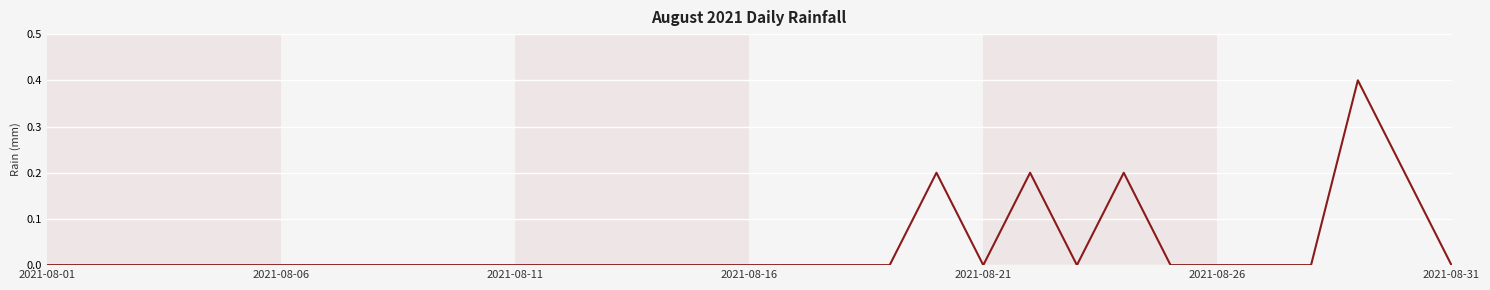

What is the maximum value shown in the chart?

0.4